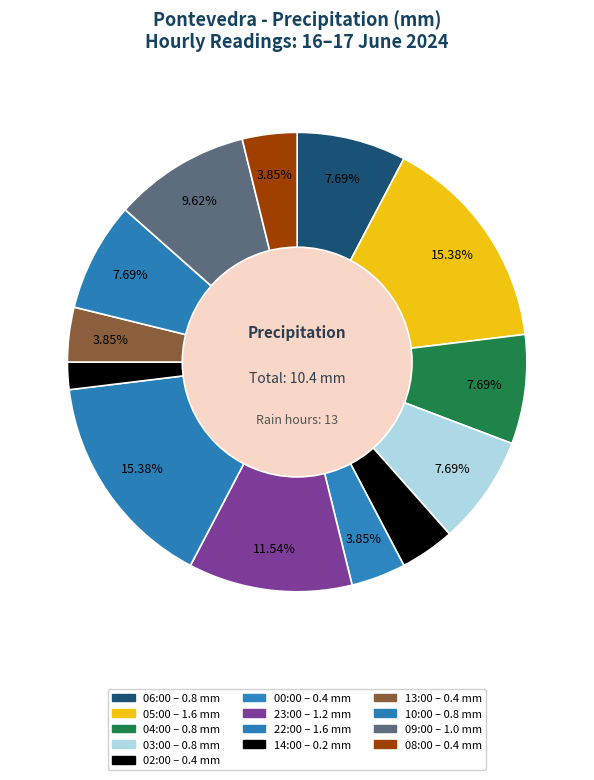

Count the number of slices in the pie.

13